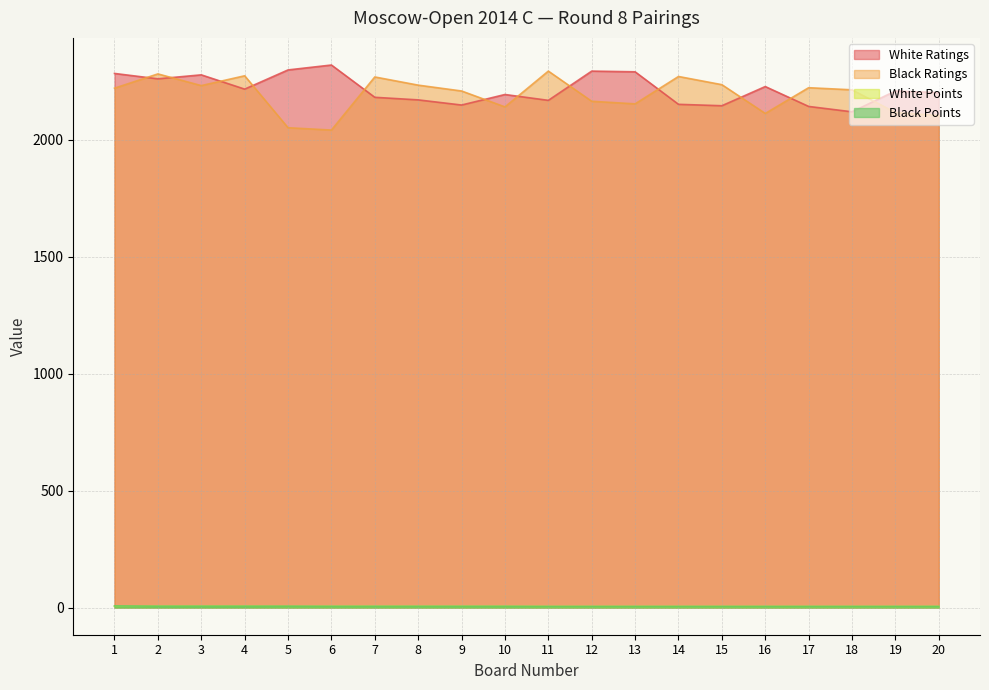

Reading left to right, list all the values displayed in this chart.

White Ratings: 1=2283.0	2=2260.0	3=2277.0	4=2216.0	5=2298.0	6=2319.0	7=2181.0	8=2170.0	9=2148.0	10=2193.0	11=2168.0	12=2293.0	13=2290.0	14=2151.0	15=2145.0	16=2227.0	17=2142.0	18=2119.0	19=2208.0	20=2201.0
Black Ratings: 1=2220.0	2=2281.0	3=2231.0	4=2273.0	5=2051.0	6=2041.0	7=2268.0	8=2233.0	9=2208.0	10=2140.0	11=2293.0	12=2164.0	13=2153.0	14=2270.0	15=2235.0	16=2112.0	17=2222.0	18=2213.0	19=2116.0	20=2103.0
White Points: 1=6.0	2=6.0	3=6.0	4=6.0	5=5.5	6=5.5	7=5.5	8=5.5	9=5.5	10=5.5	11=5.0	12=5.0	13=5.0	14=5.0	15=5.0	16=5.0	17=5.0	18=5.0	19=5.0	20=5.0
Black Points: 1=7.0	2=6.0	3=6.0	4=6.0	5=6.0	6=5.5	7=5.5	8=5.5	9=5.5	10=5.5	11=5.0	12=5.0	13=5.0	14=5.0	15=5.0	16=5.0	17=5.0	18=5.0	19=5.0	20=5.0